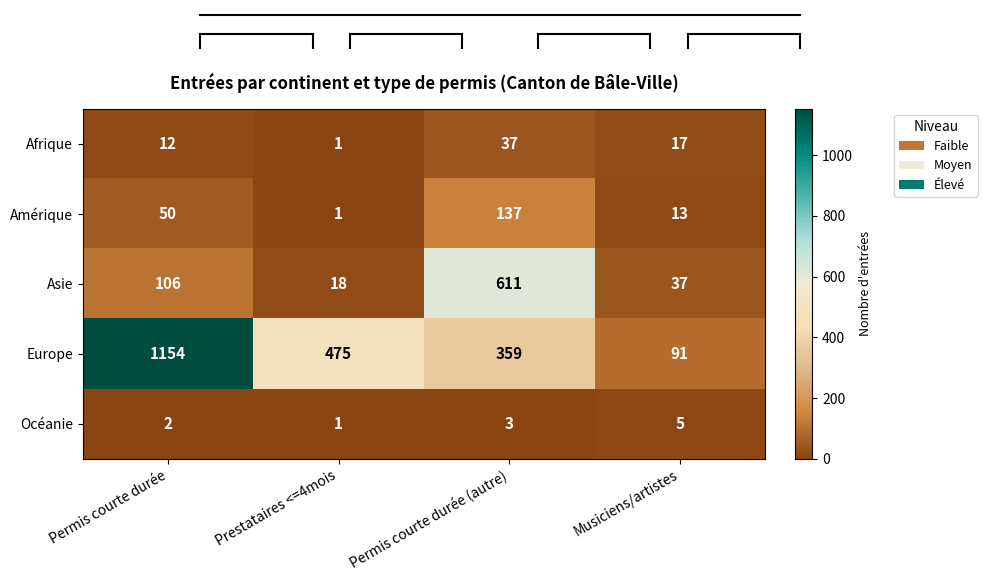

What is the spread (max minus min) of values at Musiciens/artistes?

86